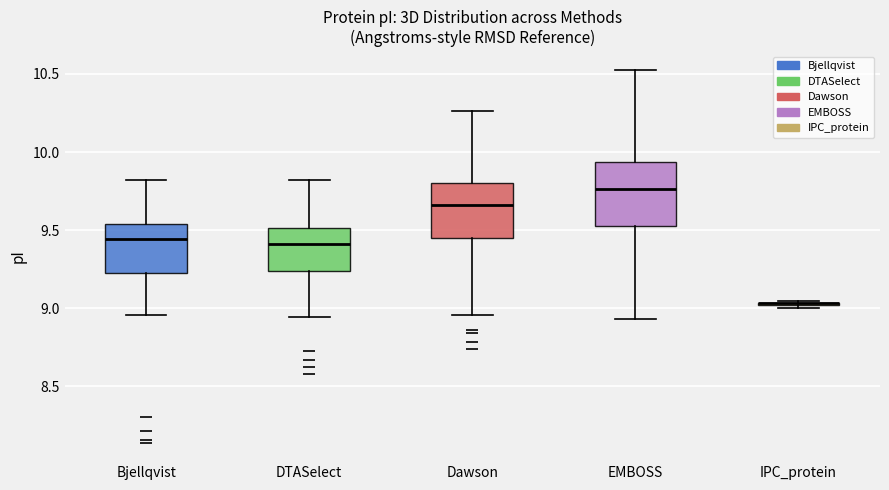

Which box is the tallest, from its lower edge to its upper edge?

EMBOSS